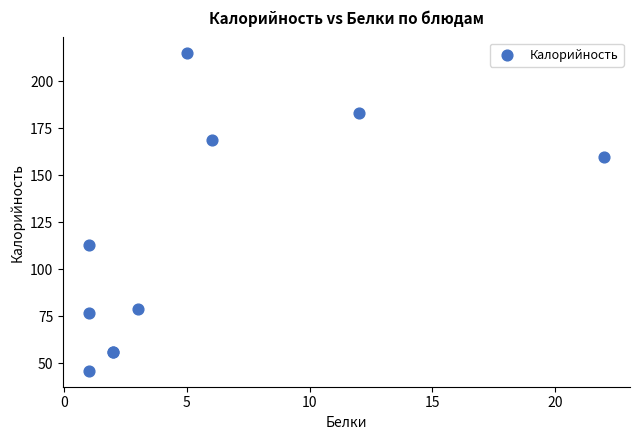

What Y value in the scatter plot is closest to 130?

113